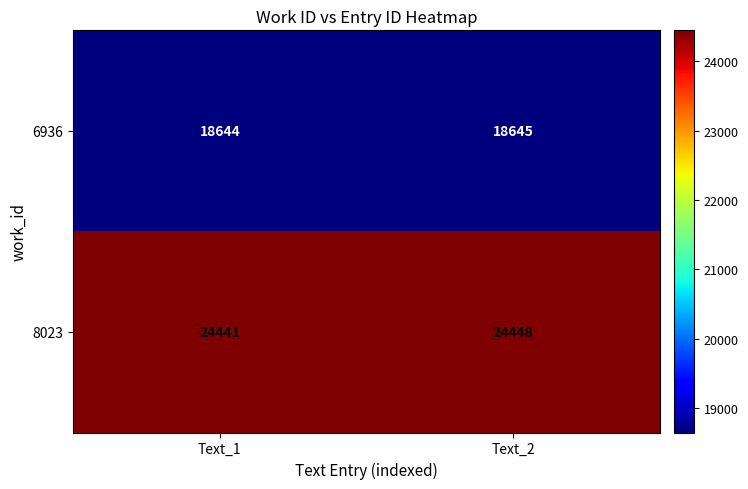

At how many categories does at least one series exceed 21540?

2